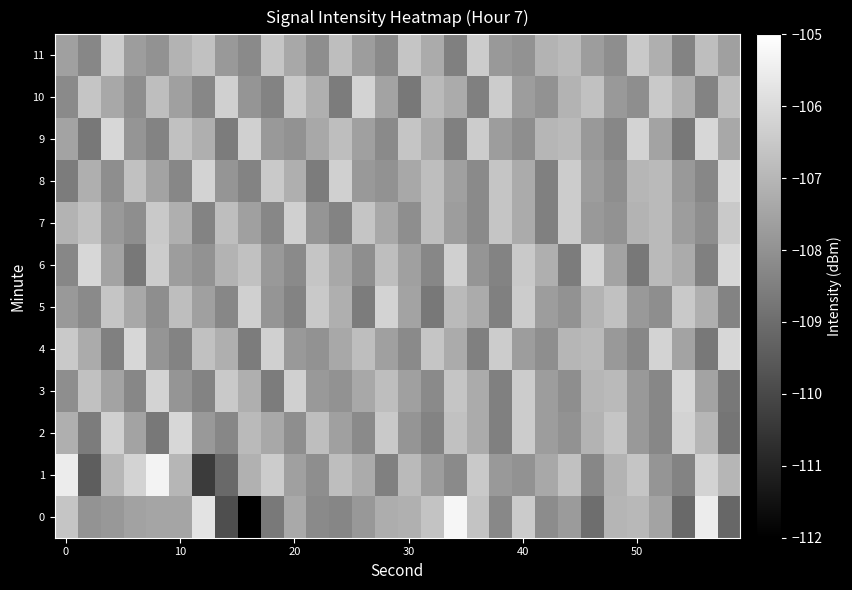

List the series in order of their peak value, highest first.

0, 1, 2, 3, 4, 6, 8, 9, 5, 10, 7, 11